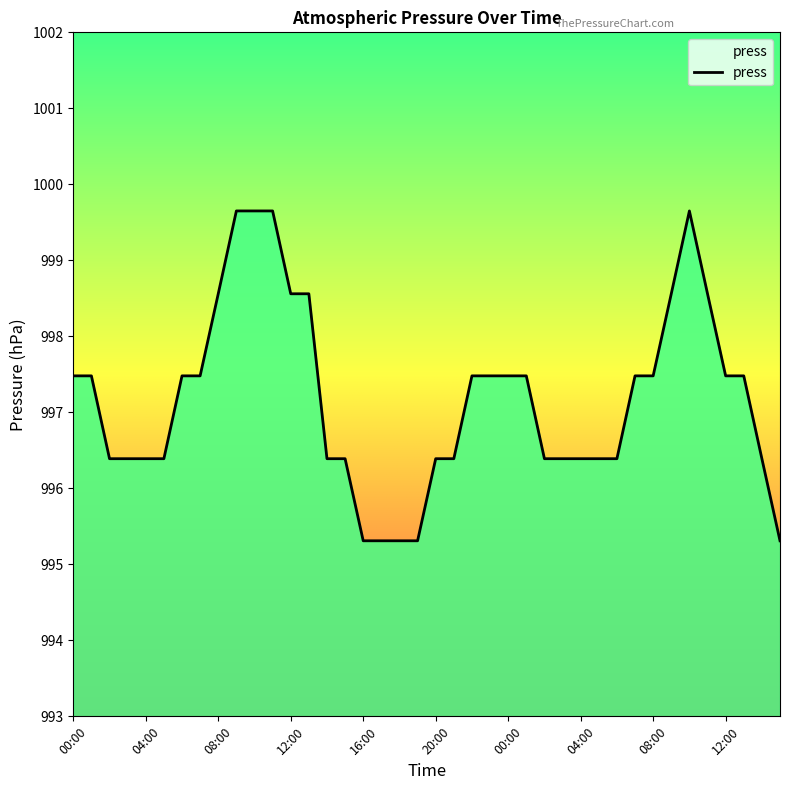

What is the smallest value displayed?

995.3